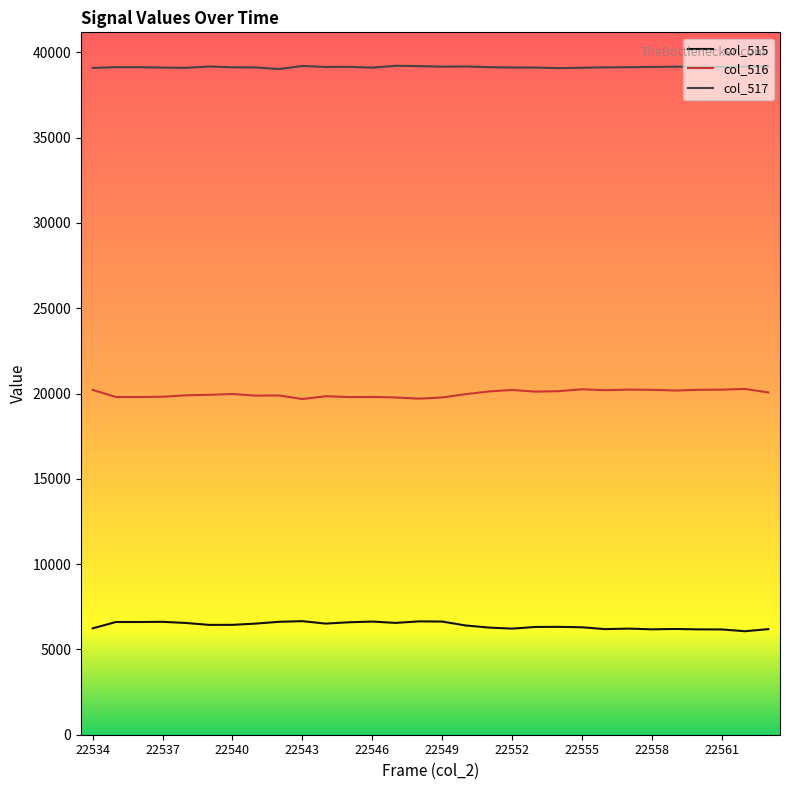

What is the maximum value for col_515?

6657